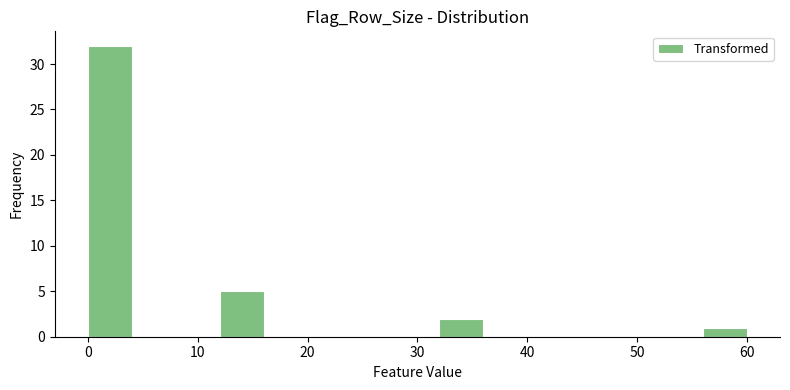

Reading left to right, list every bar in this chart as the range it spans on the x-axis followed by its height. The values are not printed on the chart, so give them approximately, as read against the axis.

0 to 4: 32
4 to 8: 0
8 to 12: 0
12 to 16: 5
16 to 20: 0
20 to 24: 0
24 to 28: 0
28 to 32: 0
32 to 36: 2
36 to 40: 0
40 to 44: 0
44 to 48: 0
48 to 52: 0
52 to 56: 0
56 to 60: 1